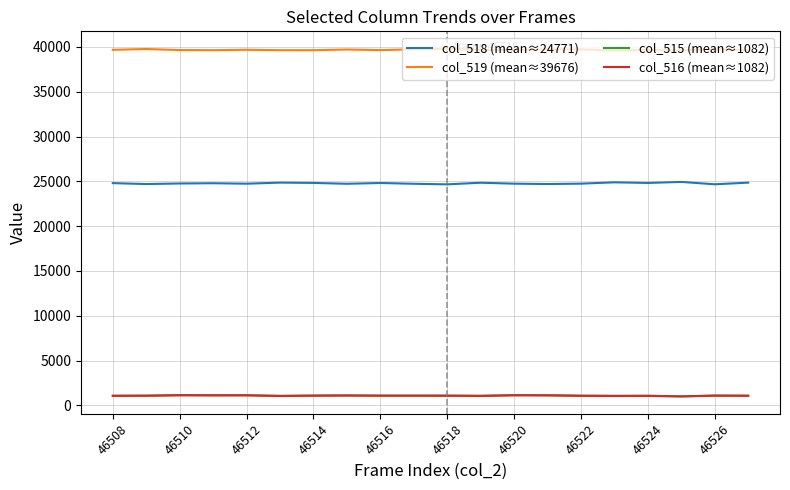

What is the greatest value displayed?

39797